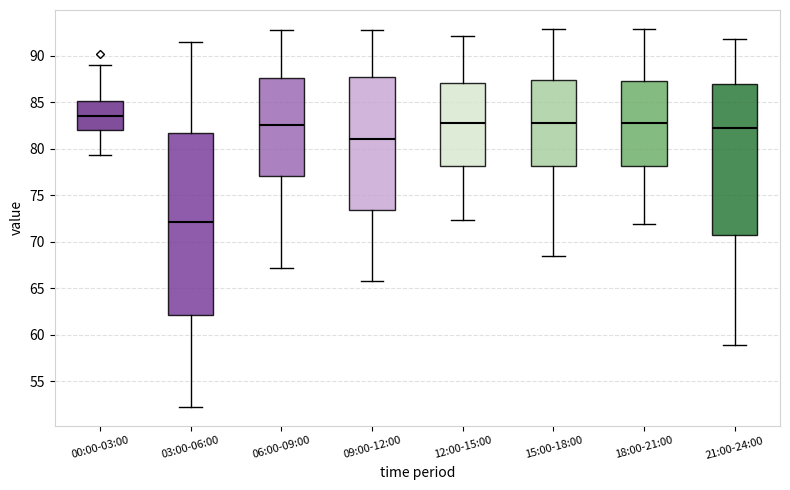

Reading left to right, read every box against the y-axis: the position of its median line, the range the box covers, and the ends of its whiskers. The values are not printed on the chart, so give them approximately, as read against the axis.

00:00-03:00: median 83.5, box 82.0 to 85.0, whiskers 79.5 to 89.0
03:00-06:00: median 72.0, box 62.0 to 81.5, whiskers 52.0 to 91.5
06:00-09:00: median 82.5, box 77.0 to 87.5, whiskers 67.0 to 93.0
09:00-12:00: median 81.0, box 73.5 to 87.5, whiskers 66.0 to 93.0
12:00-15:00: median 82.5, box 78.0 to 87.0, whiskers 72.5 to 92.0
15:00-18:00: median 83.0, box 78.0 to 87.5, whiskers 68.5 to 93.0
18:00-21:00: median 82.5, box 78.0 to 87.5, whiskers 72.0 to 93.0
21:00-24:00: median 82.5, box 71.0 to 87.0, whiskers 59.0 to 92.0